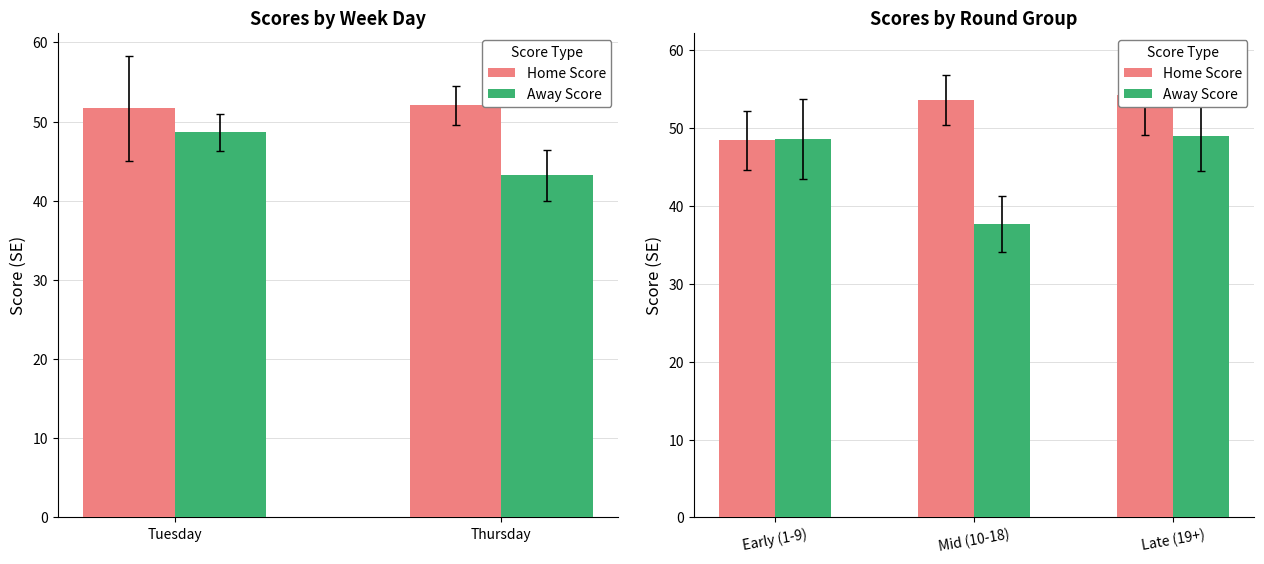

Reading right to left, extract all data points from this chart.

Home Score: 54.2	53.6	48.4
Away Score: 49.0	37.7	48.6